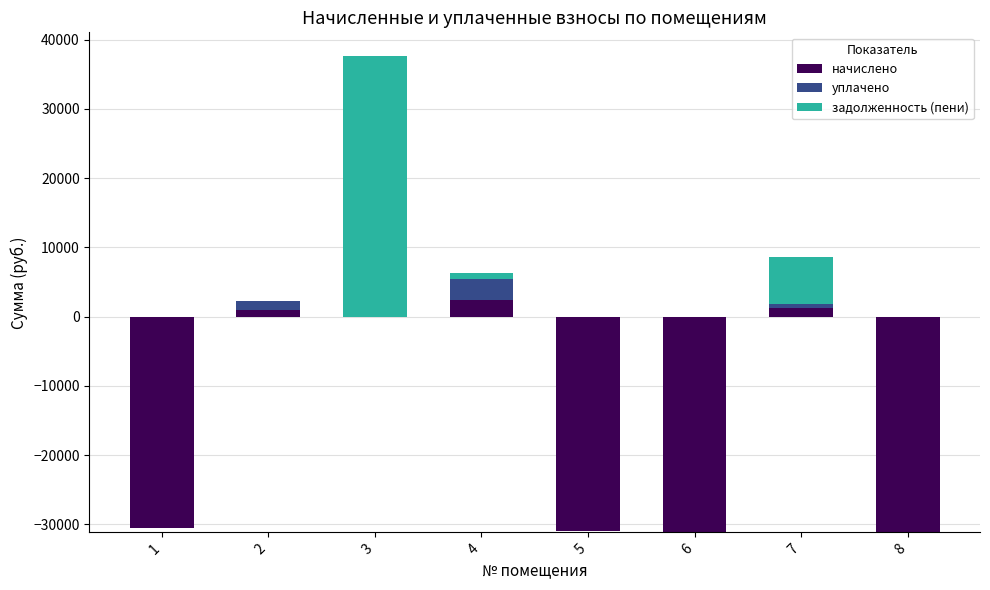

The value of задолженность (пени) at 5 is 19226.6. True or false?

False